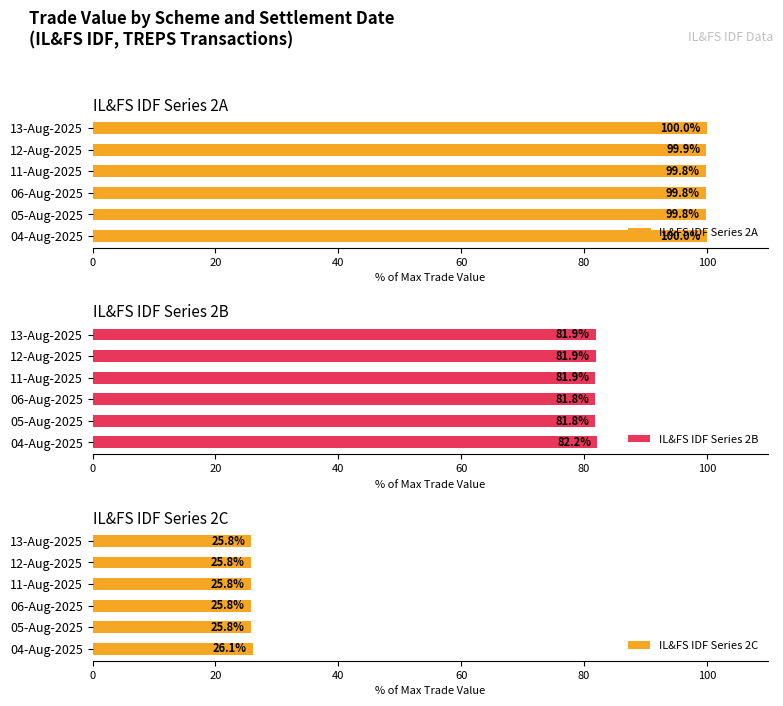

What are all the series names shown in the legend?

IL&FS IDF Series 2A, IL&FS IDF Series 2B, IL&FS IDF Series 2C